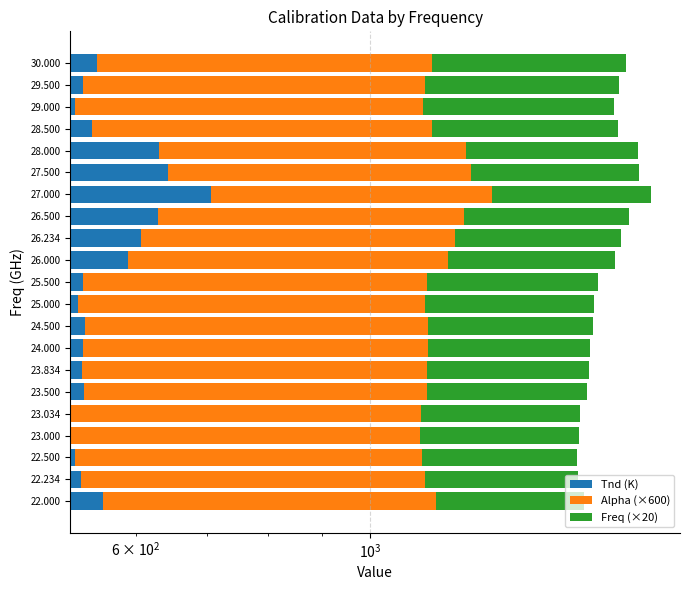

What is the greatest value displayed?

706.3